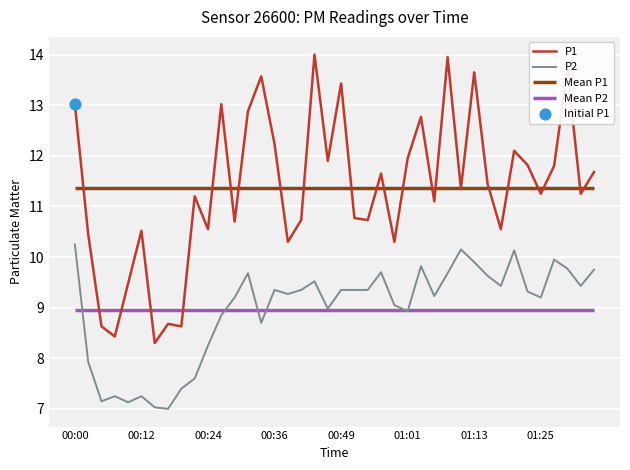

Which series contains the highest Y value?

P1